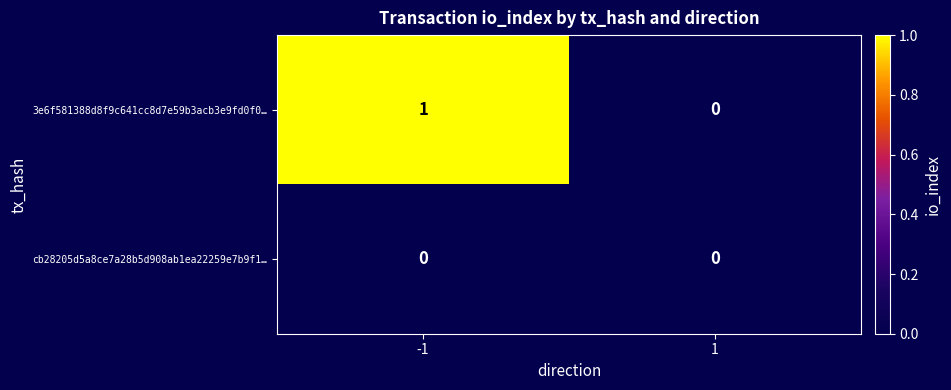

Reading left to right, extract all data points from this chart.

3e6f581388d8f9c641cc8d7e59b3acb3e9fd0f0…: 1	0
cb28205d5a8ce7a28b5d908ab1ea22259e7b9f1…: 0	0